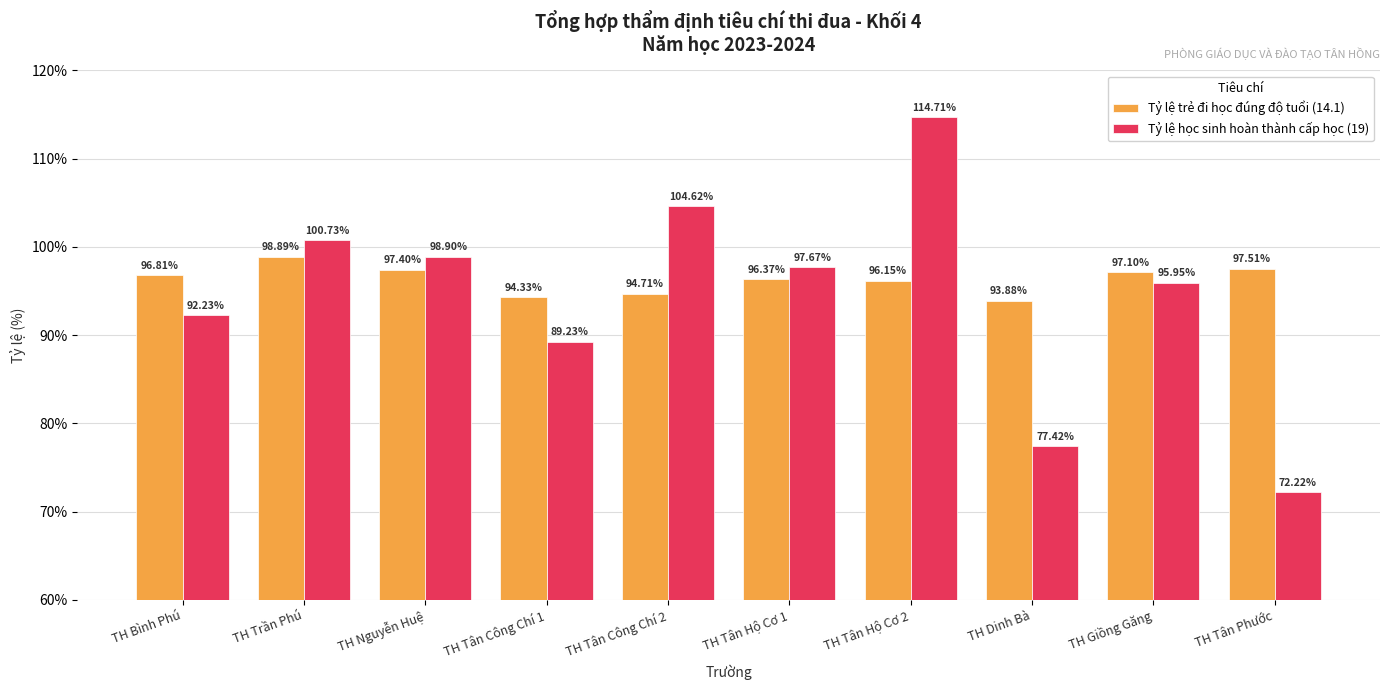

How many data points in Tỷ lệ trẻ đi học đúng độ tuổi (14.1) are less than 96?

3